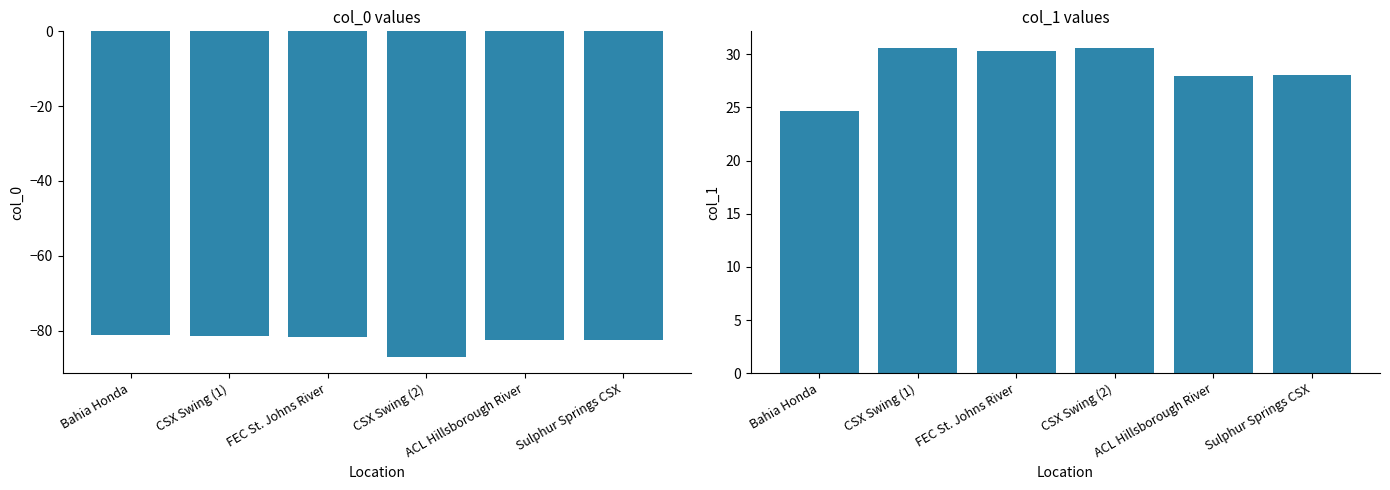

What is the value of the col_1 bar at the 2nd from the left?

30.6